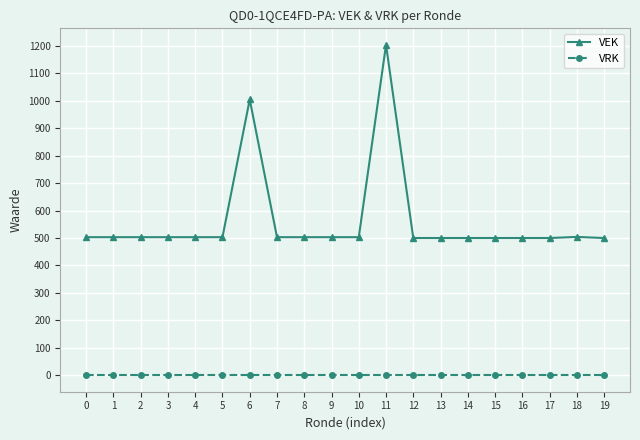

The value of VEK at 14 is 736. True or false?

False